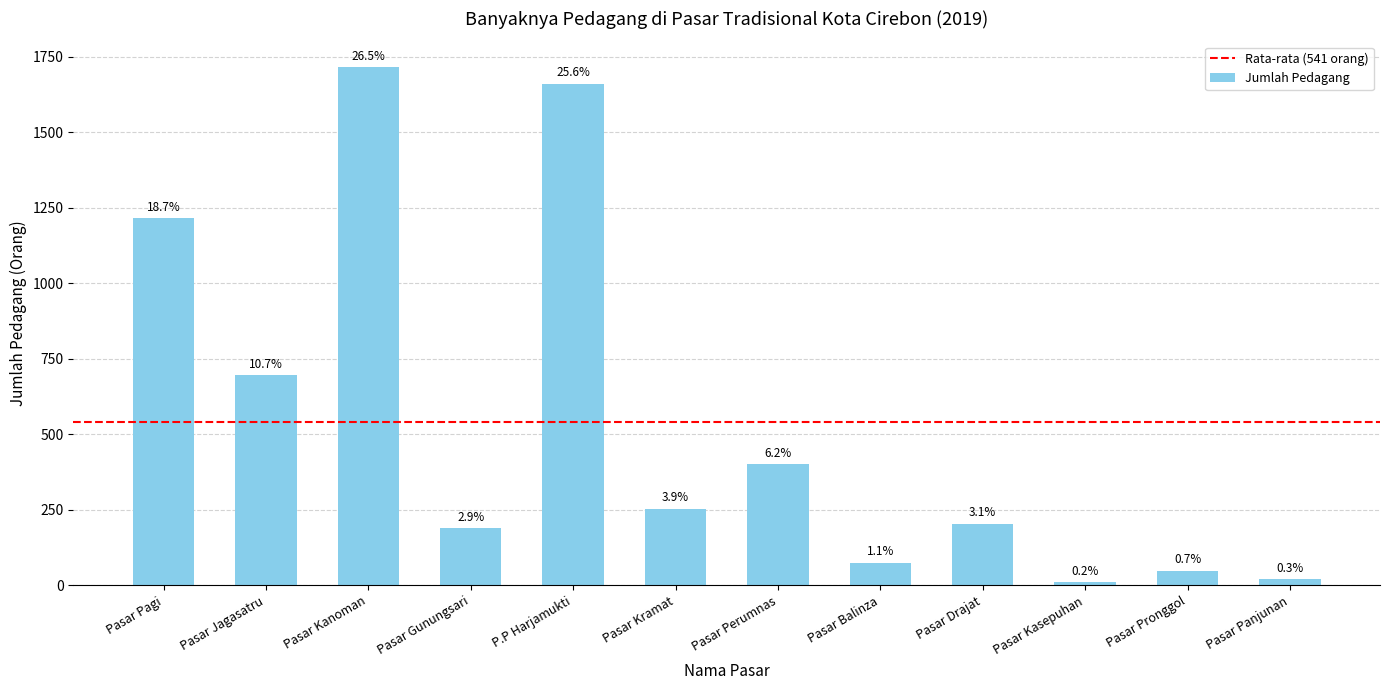

Rank the categories by value from lowest to highest.

Pasar Kasepuhan, Pasar Panjunan, Pasar Pronggol, Pasar Balinza, Pasar Gunungsari, Pasar Drajat, Pasar Kramat, Pasar Perumnas, Pasar Jagasatru, Pasar Pagi, P.P Harjamukti, Pasar Kanoman